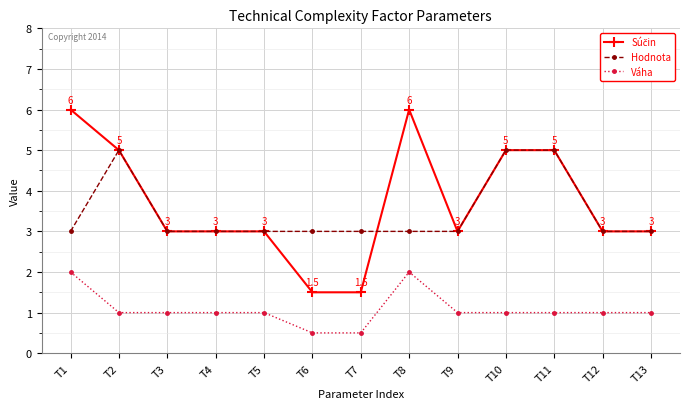

What is the sum of the Hodnota values at T6 and T7?

6.0